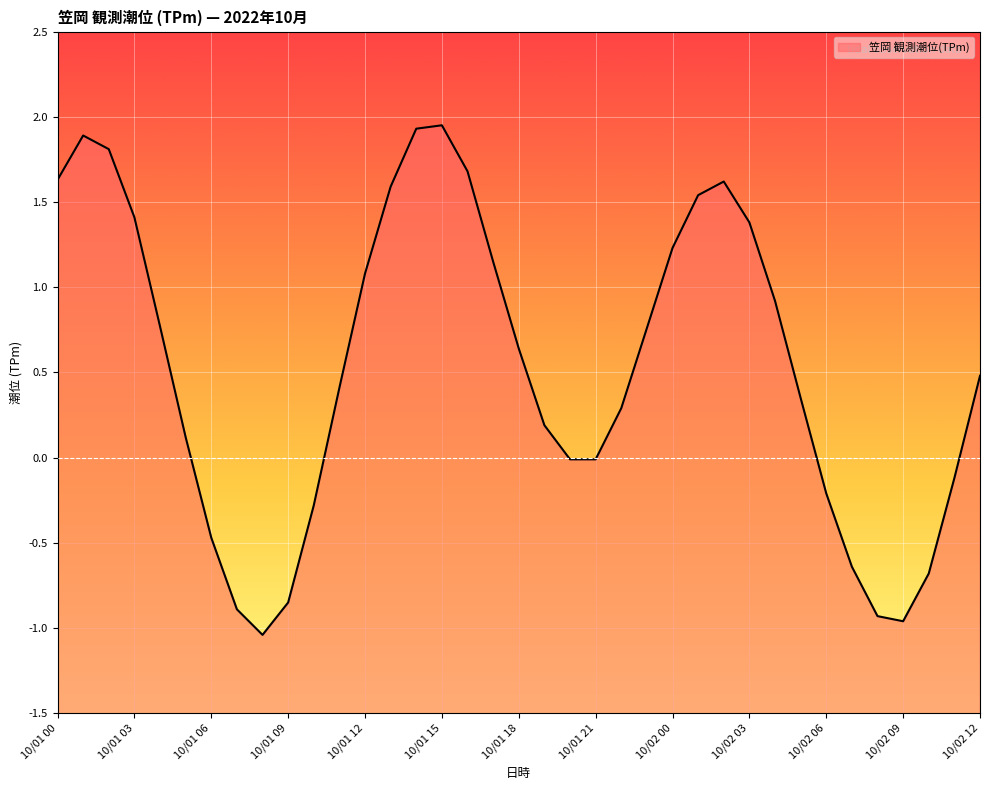

True or false: the data shows 0.2 at 10/01 19.

True